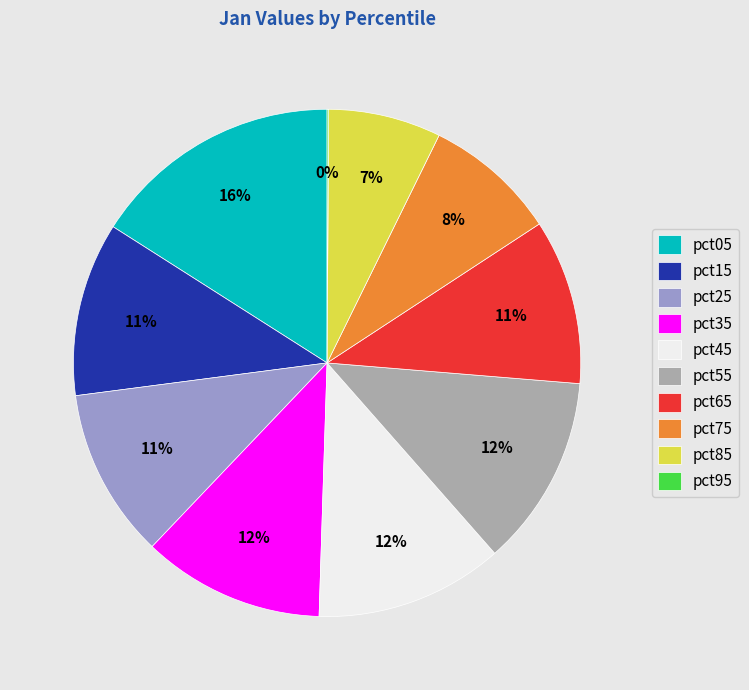

Is there a majority slice in this chart?

No